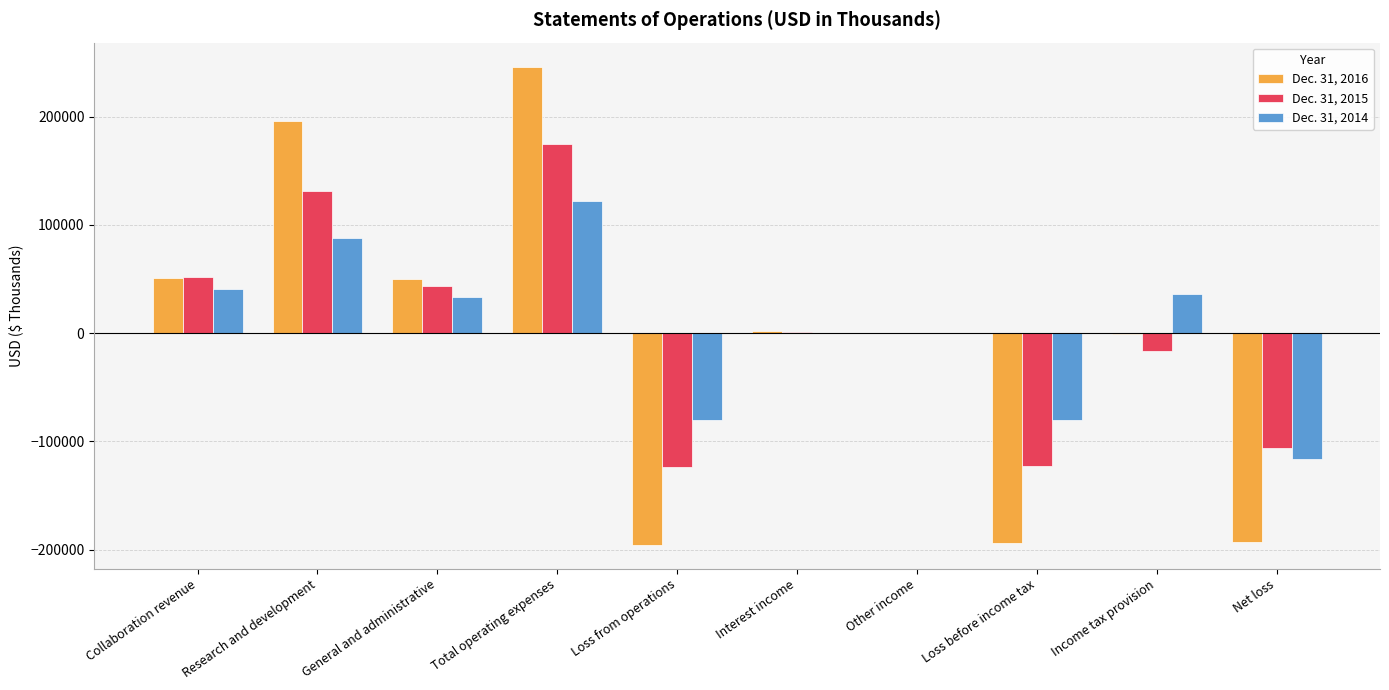

Is the value of Dec. 31, 2016 at Total operating expenses greater than the value of Dec. 31, 2015 at Income tax provision?

Yes